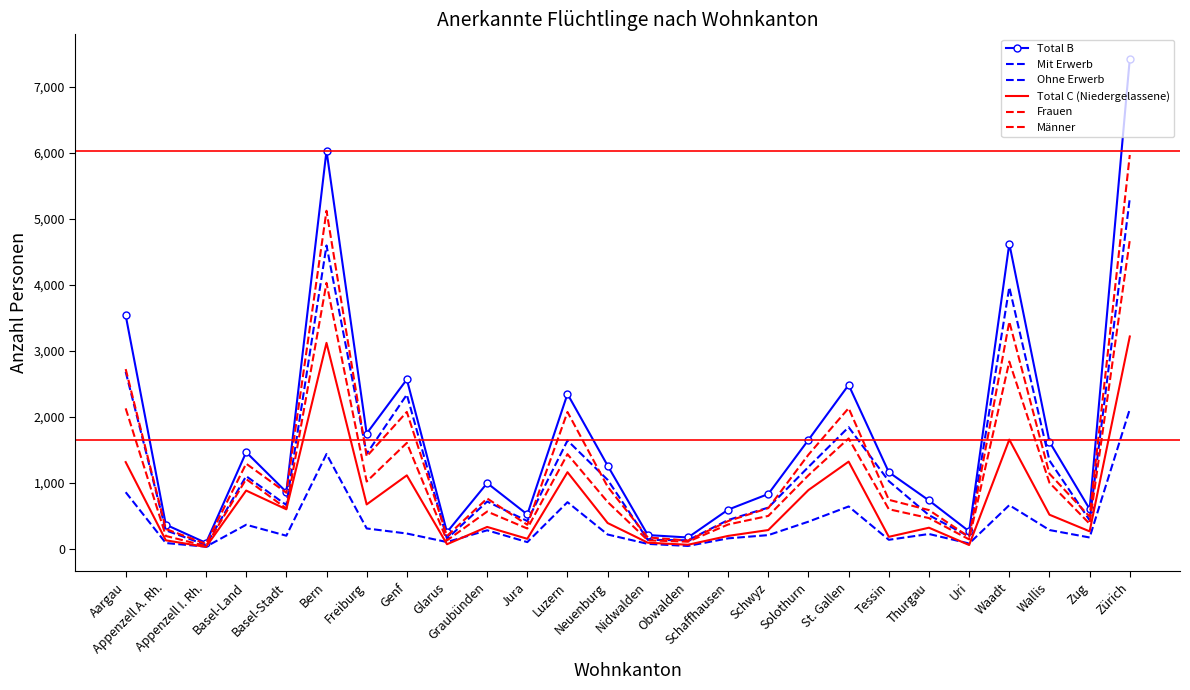

At which label does Mit Erwerb first exceed 223?

Aargau